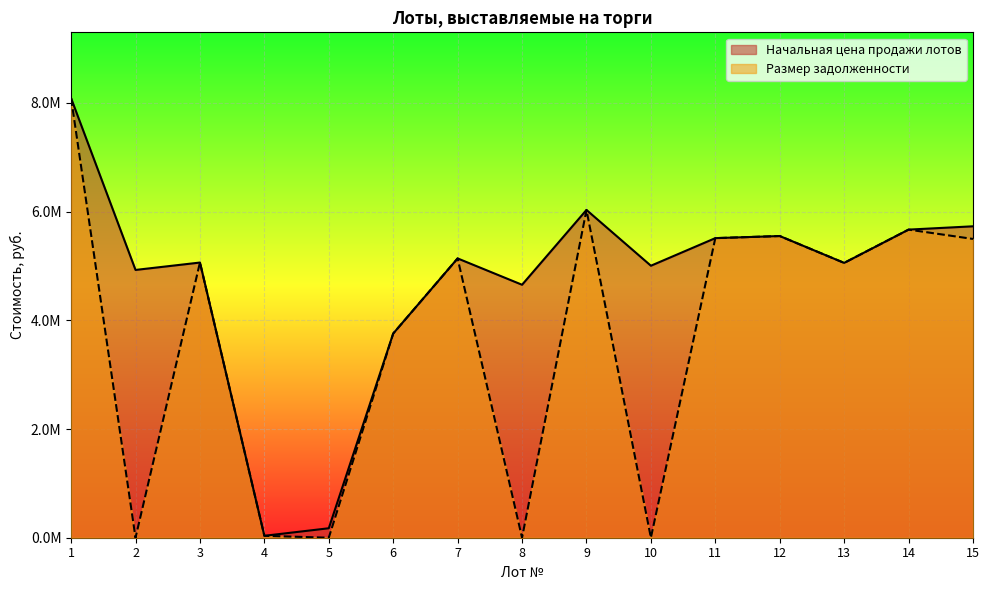

What is the highest value of the Размер задолженности series?

8085164.1